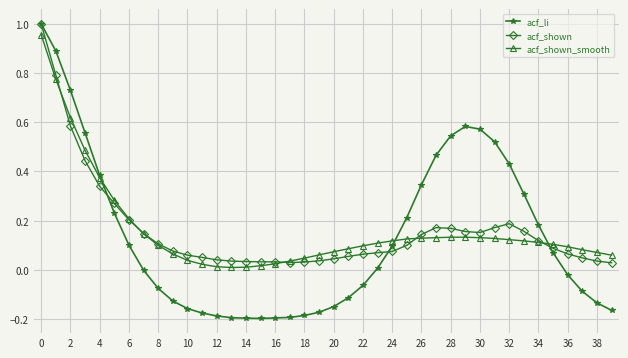

Which series has the widest spread of values?

acf_li